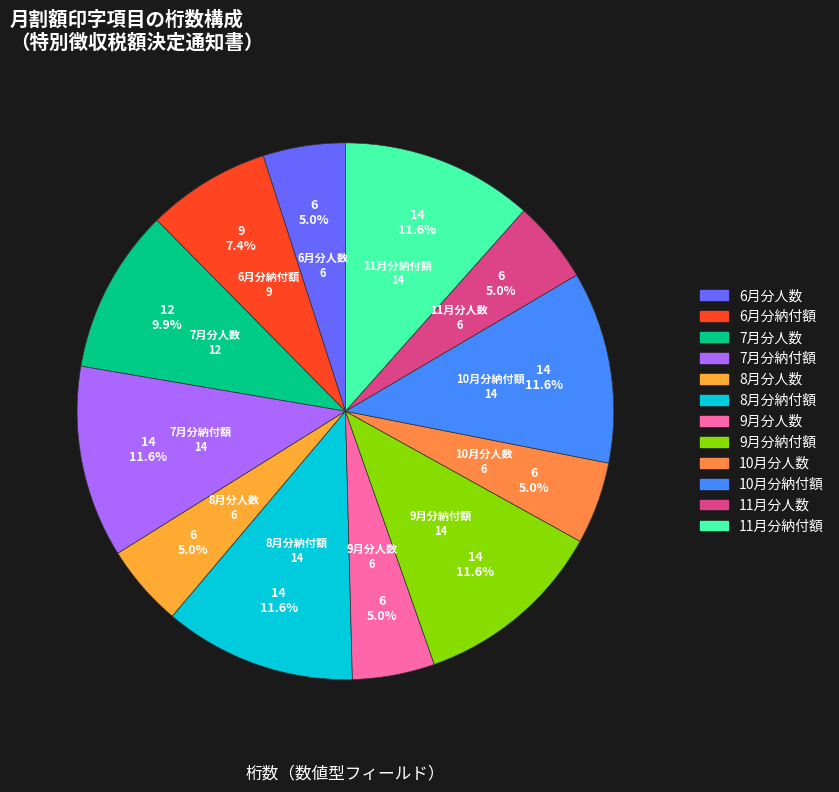

Between 11月分納付額 and 6月分人数, which is larger?

11月分納付額